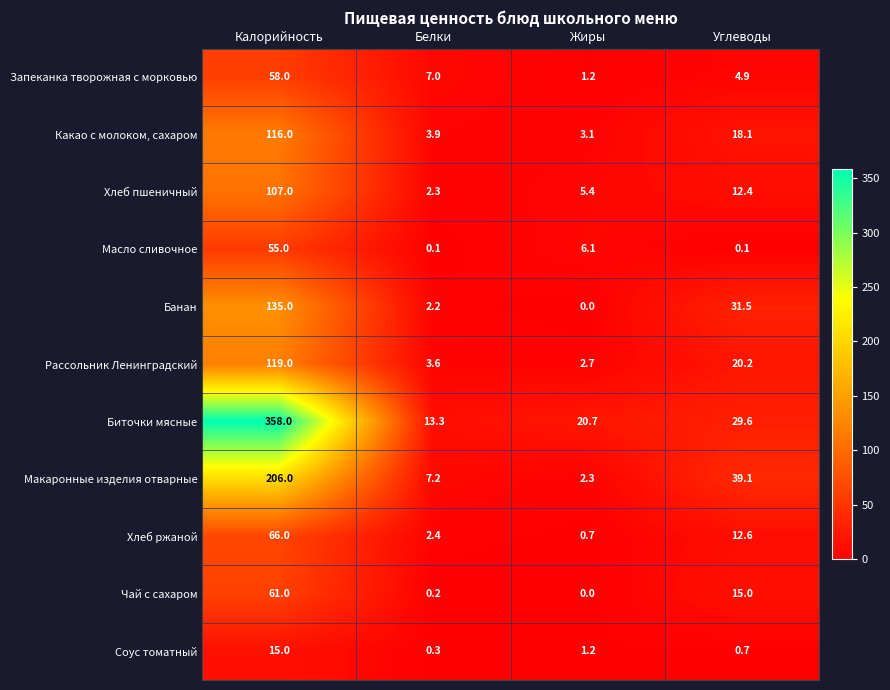

What is the difference between the highest and lowest values at Жиры?

20.7